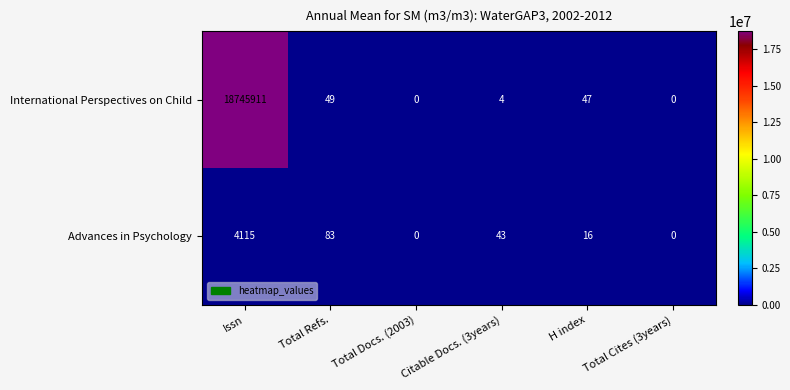

Count the number of categories in the chart.

6